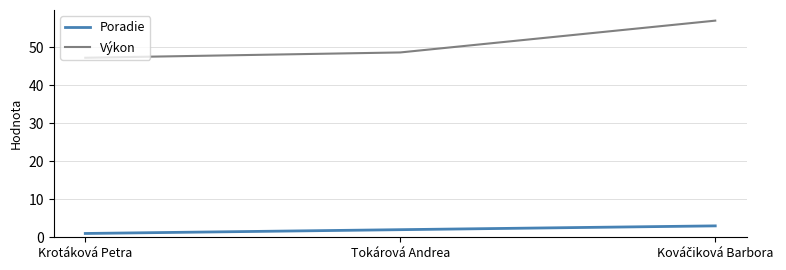

Is it true that Výkon equals 48.6 at Tokárová Andrea?

True